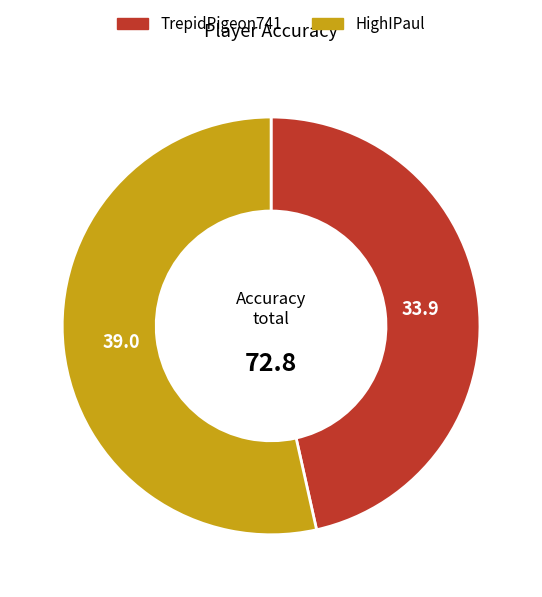

How many segments does this pie chart have?

2